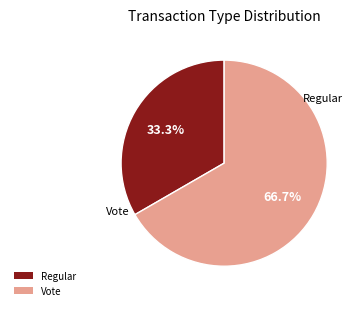

Count the number of slices in the pie.

2